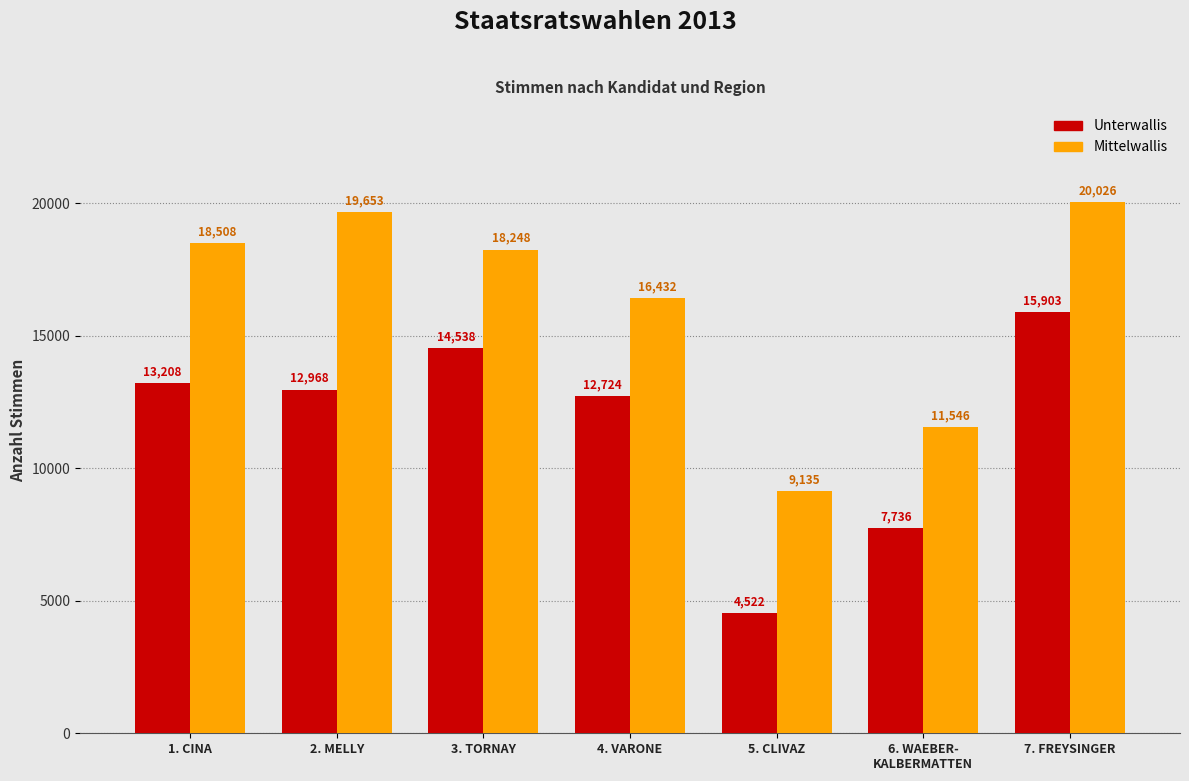

Reading right to left, extract all data points from this chart.

Unterwallis: 15903	7736	4522	12724	14538	12968	13208
Mittelwallis: 20026	11546	9135	16432	18248	19653	18508